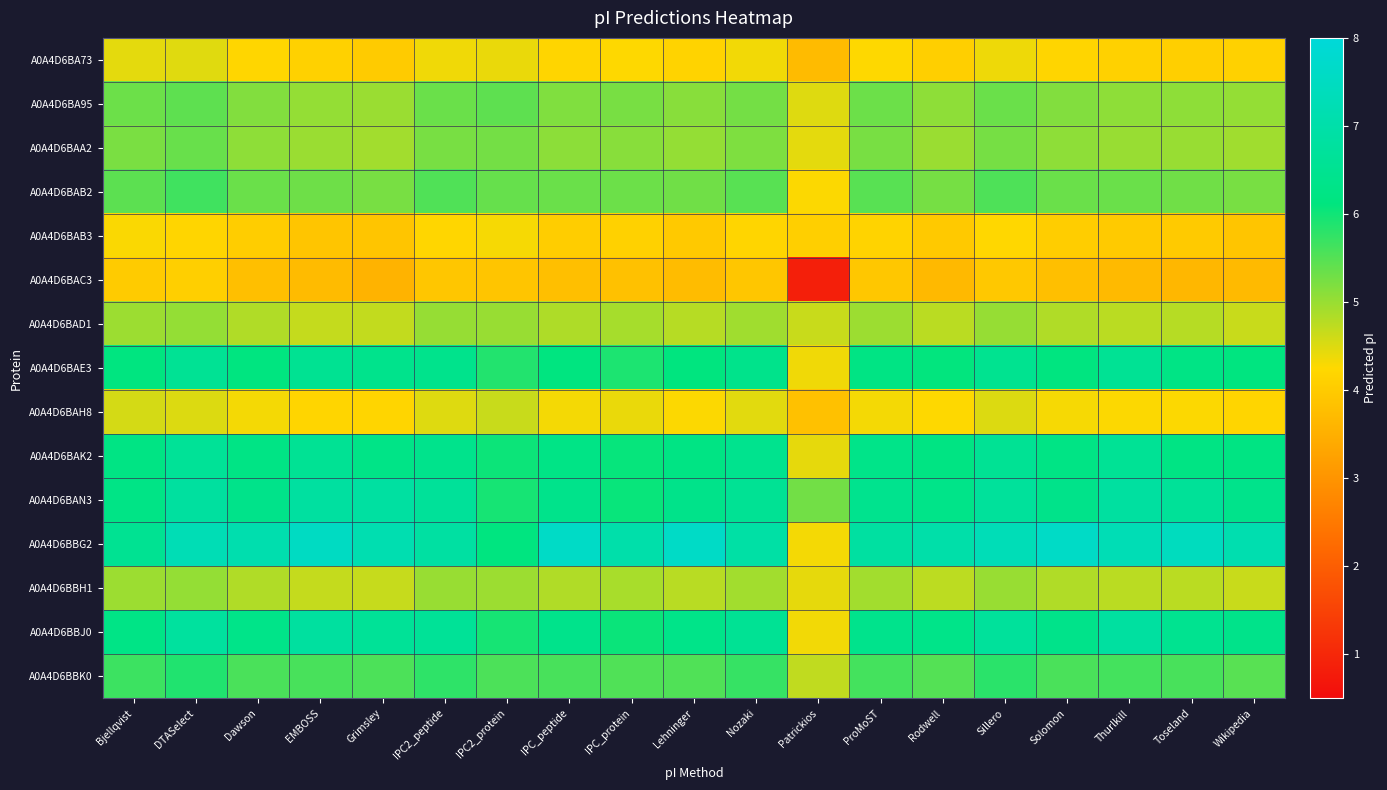

Reading left to right, transcribe all the data shown in this chart.

A0A4D6BA73: Bjellqvist=4.4	DTASelect=4.5	Dawson=4.2	EMBOSS=4.1	Grimsley=4.0	IPC2_peptide=4.4	IPC2_protein=4.4	IPC_peptide=4.2	IPC_protein=4.3	Lehninger=4.2	Nozaki=4.3	Patrickios=3.7	ProMoST=4.3	Rodwell=4.1	Sillero=4.4	Solomon=4.2	Thurlkill=4.1	Toseland=4.1	Wikipedia=4.1
A0A4D6BA95: Bjellqvist=5.3	DTASelect=5.4	Dawson=5.2	EMBOSS=5.0	Grimsley=5.0	IPC2_peptide=5.3	IPC2_protein=5.4	IPC_peptide=5.2	IPC_protein=5.2	Lehninger=5.1	Nozaki=5.3	Patrickios=4.5	ProMoST=5.3	Rodwell=5.1	Sillero=5.3	Solomon=5.2	Thurlkill=5.1	Toseland=5.1	Wikipedia=5.0
A0A4D6BAA2: Bjellqvist=5.2	DTASelect=5.4	Dawson=5.1	EMBOSS=5.0	Grimsley=4.9	IPC2_peptide=5.2	IPC2_protein=5.3	IPC_peptide=5.1	IPC_protein=5.1	Lehninger=5.0	Nozaki=5.2	Patrickios=4.4	ProMoST=5.2	Rodwell=5.0	Sillero=5.3	Solomon=5.1	Thurlkill=5.0	Toseland=5.0	Wikipedia=5.0
A0A4D6BAB2: Bjellqvist=5.4	DTASelect=5.7	Dawson=5.3	EMBOSS=5.3	Grimsley=5.2	IPC2_peptide=5.5	IPC2_protein=5.4	IPC_peptide=5.3	IPC_protein=5.3	Lehninger=5.3	Nozaki=5.5	Patrickios=4.3	ProMoST=5.5	Rodwell=5.3	Sillero=5.5	Solomon=5.3	Thurlkill=5.3	Toseland=5.3	Wikipedia=5.2
A0A4D6BAB3: Bjellqvist=4.3	DTASelect=4.2	Dawson=4.0	EMBOSS=3.9	Grimsley=3.9	IPC2_peptide=4.2	IPC2_protein=4.3	IPC_peptide=4.0	IPC_protein=4.1	Lehninger=4.0	Nozaki=4.2	Patrickios=4.1	ProMoST=4.2	Rodwell=4.0	Sillero=4.2	Solomon=4.0	Thurlkill=4.0	Toseland=4.0	Wikipedia=3.9
A0A4D6BAC3: Bjellqvist=4.0	DTASelect=4.1	Dawson=3.8	EMBOSS=3.7	Grimsley=3.6	IPC2_peptide=3.9	IPC2_protein=3.9	IPC_peptide=3.8	IPC_protein=3.8	Lehninger=3.7	Nozaki=3.9	Patrickios=0.8	ProMoST=3.9	Rodwell=3.7	Sillero=3.9	Solomon=3.8	Thurlkill=3.7	Toseland=3.6	Wikipedia=3.7
A0A4D6BAD1: Bjellqvist=5.0	DTASelect=5.0	Dawson=4.8	EMBOSS=4.7	Grimsley=4.7	IPC2_peptide=5.0	IPC2_protein=5.0	IPC_peptide=4.8	IPC_protein=4.9	Lehninger=4.8	Nozaki=4.9	Patrickios=4.7	ProMoST=5.0	Rodwell=4.7	Sillero=5.0	Solomon=4.8	Thurlkill=4.8	Toseland=4.8	Wikipedia=4.7
A0A4D6BAE3: Bjellqvist=6.1	DTASelect=6.6	Dawson=6.1	EMBOSS=6.5	Grimsley=6.4	IPC2_peptide=6.4	IPC2_protein=5.9	IPC_peptide=6.1	IPC_protein=5.9	Lehninger=6.1	Nozaki=6.4	Patrickios=4.4	ProMoST=6.2	Rodwell=6.1	Sillero=6.5	Solomon=6.1	Thurlkill=6.6	Toseland=6.2	Wikipedia=6.1
A0A4D6BAH8: Bjellqvist=4.6	DTASelect=4.5	Dawson=4.3	EMBOSS=4.2	Grimsley=4.2	IPC2_peptide=4.5	IPC2_protein=4.6	IPC_peptide=4.3	IPC_protein=4.4	Lehninger=4.3	Nozaki=4.5	Patrickios=3.8	ProMoST=4.3	Rodwell=4.3	Sillero=4.5	Solomon=4.3	Thurlkill=4.3	Toseland=4.3	Wikipedia=4.2
A0A4D6BAK2: Bjellqvist=6.2	DTASelect=6.6	Dawson=6.2	EMBOSS=6.6	Grimsley=6.3	IPC2_peptide=6.4	IPC2_protein=6.0	IPC_peptide=6.3	IPC_protein=6.1	Lehninger=6.2	Nozaki=6.4	Patrickios=4.4	ProMoST=6.3	Rodwell=6.2	Sillero=6.6	Solomon=6.2	Thurlkill=6.6	Toseland=6.2	Wikipedia=6.2
A0A4D6BAN3: Bjellqvist=6.3	DTASelect=6.8	Dawson=6.4	EMBOSS=6.8	Grimsley=6.8	IPC2_peptide=6.7	IPC2_protein=6.0	IPC_peptide=6.4	IPC_protein=6.1	Lehninger=6.4	Nozaki=6.6	Patrickios=5.3	ProMoST=6.4	Rodwell=6.3	Sillero=6.7	Solomon=6.4	Thurlkill=6.8	Toseland=6.6	Wikipedia=6.4
A0A4D6BBG2: Bjellqvist=6.5	DTASelect=7.2	Dawson=7.1	EMBOSS=7.5	Grimsley=7.1	IPC2_peptide=6.9	IPC2_protein=6.1	IPC_peptide=7.6	IPC_protein=7.0	Lehninger=7.6	Nozaki=6.9	Patrickios=4.3	ProMoST=6.8	Rodwell=7.0	Sillero=7.3	Solomon=7.6	Thurlkill=7.3	Toseland=7.4	Wikipedia=7.1
A0A4D6BBH1: Bjellqvist=5.0	DTASelect=5.0	Dawson=4.8	EMBOSS=4.7	Grimsley=4.7	IPC2_peptide=5.0	IPC2_protein=5.0	IPC_peptide=4.8	IPC_protein=4.9	Lehninger=4.8	Nozaki=4.9	Patrickios=4.4	ProMoST=4.9	Rodwell=4.7	Sillero=5.0	Solomon=4.8	Thurlkill=4.7	Toseland=4.8	Wikipedia=4.7
A0A4D6BBJ0: Bjellqvist=6.3	DTASelect=6.8	Dawson=6.3	EMBOSS=6.8	Grimsley=6.6	IPC2_peptide=6.6	IPC2_protein=6.0	IPC_peptide=6.4	IPC_protein=6.0	Lehninger=6.3	Nozaki=6.6	Patrickios=4.3	ProMoST=6.4	Rodwell=6.3	Sillero=6.7	Solomon=6.4	Thurlkill=6.8	Toseland=6.5	Wikipedia=6.4
A0A4D6BBK0: Bjellqvist=5.7	DTASelect=5.9	Dawson=5.6	EMBOSS=5.6	Grimsley=5.6	IPC2_peptide=5.8	IPC2_protein=5.6	IPC_peptide=5.6	IPC_protein=5.5	Lehninger=5.5	Nozaki=5.7	Patrickios=4.7	ProMoST=5.6	Rodwell=5.5	Sillero=5.8	Solomon=5.6	Thurlkill=5.6	Toseland=5.6	Wikipedia=5.5